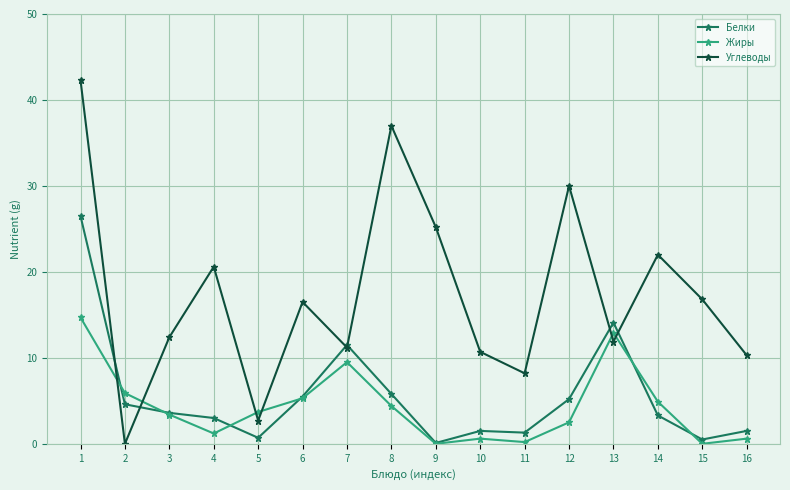

Which series changed the most between 2 and 6?

Углеводы